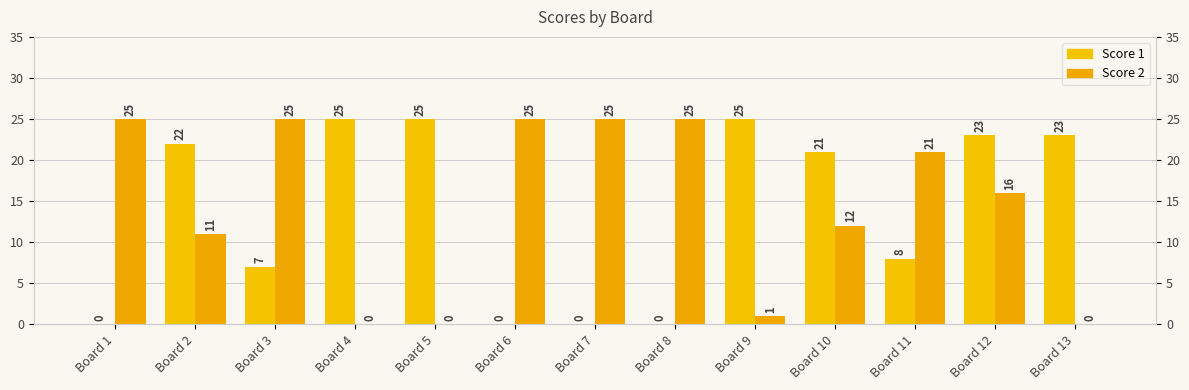

How many data points in Score 1 are less than 21?

6